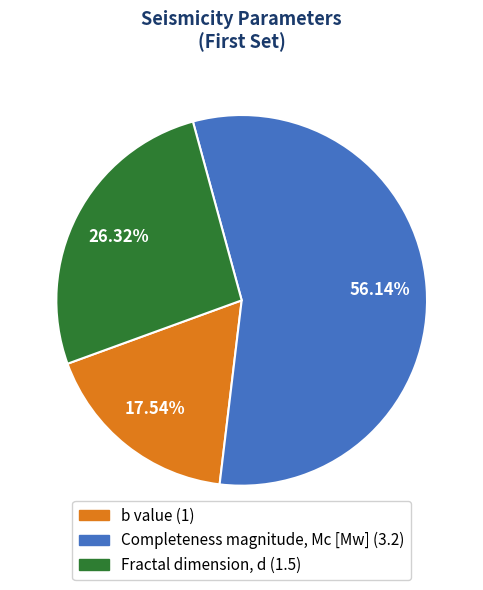

Which has a higher value, Completeness magnitude, Mc [Mw] or Fractal dimension, d?

Completeness magnitude, Mc [Mw]